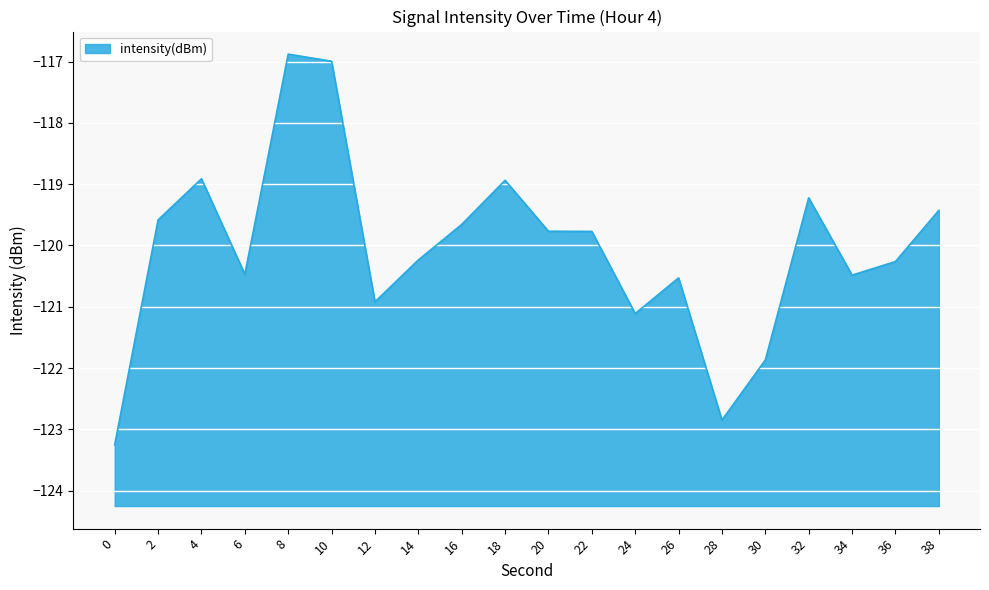

Where is the data nearest to the value -120?

22